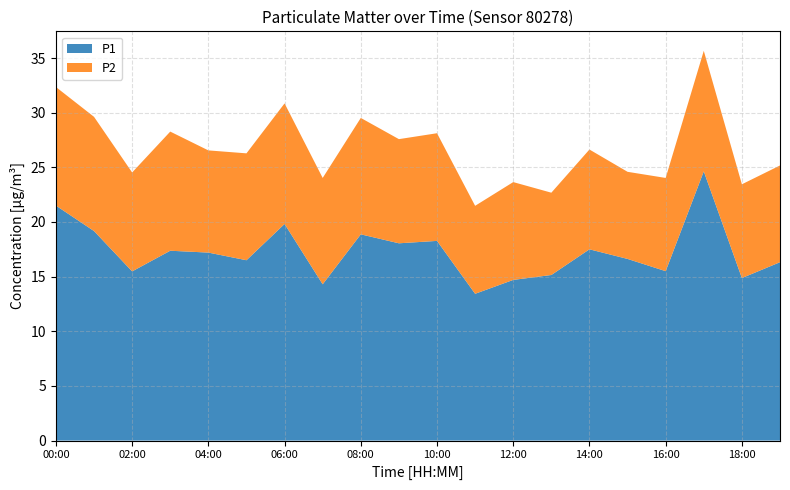

Reading left to right, extract all data points from this chart.

P1: 00:00=21.5	01:00=19.2	02:00=15.5	03:00=17.4	04:00=17.2	05:00=16.5	06:00=19.8	07:00=14.3	08:00=18.9	09:00=18.1	10:00=18.3	11:00=13.4	12:00=14.7	13:00=15.2	14:00=17.5	15:00=16.6	16:00=15.5	17:00=24.6	18:00=14.9	19:00=16.3
P2: 00:00=10.8	01:00=10.4	02:00=9.1	03:00=10.9	04:00=9.3	05:00=9.8	06:00=11.0	07:00=9.7	08:00=10.7	09:00=9.5	10:00=9.8	11:00=8.1	12:00=8.9	13:00=7.5	14:00=9.1	15:00=8.0	16:00=8.5	17:00=11.0	18:00=8.6	19:00=8.8